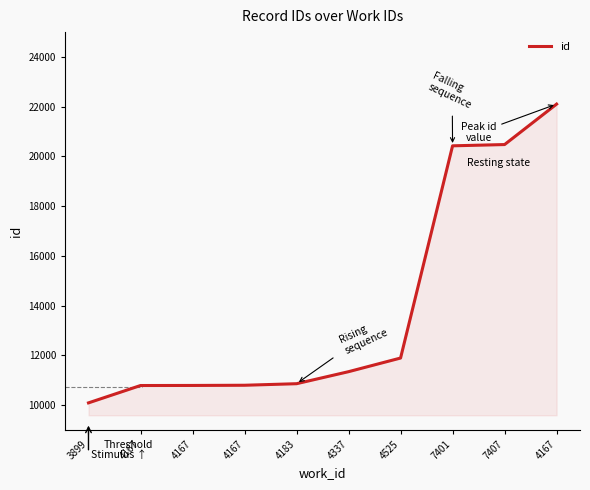

Does the chart have visible grid lines?

No